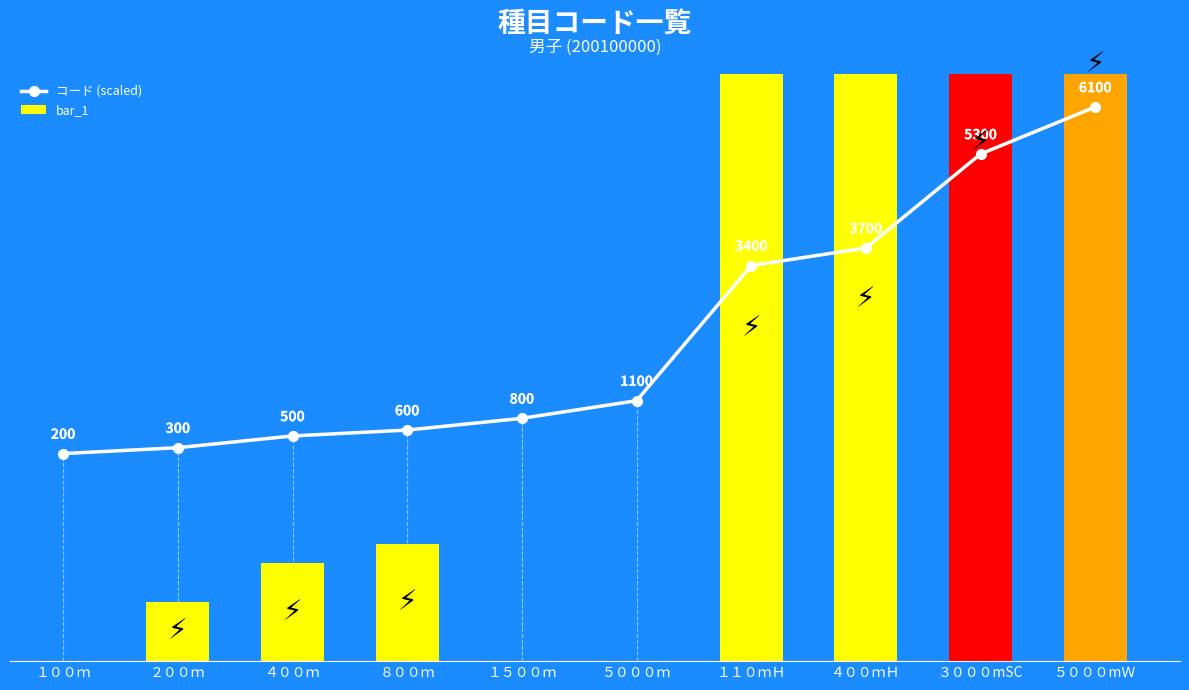

What is the change in value from １５００ｍ to ５０００ｍ?

+4.5